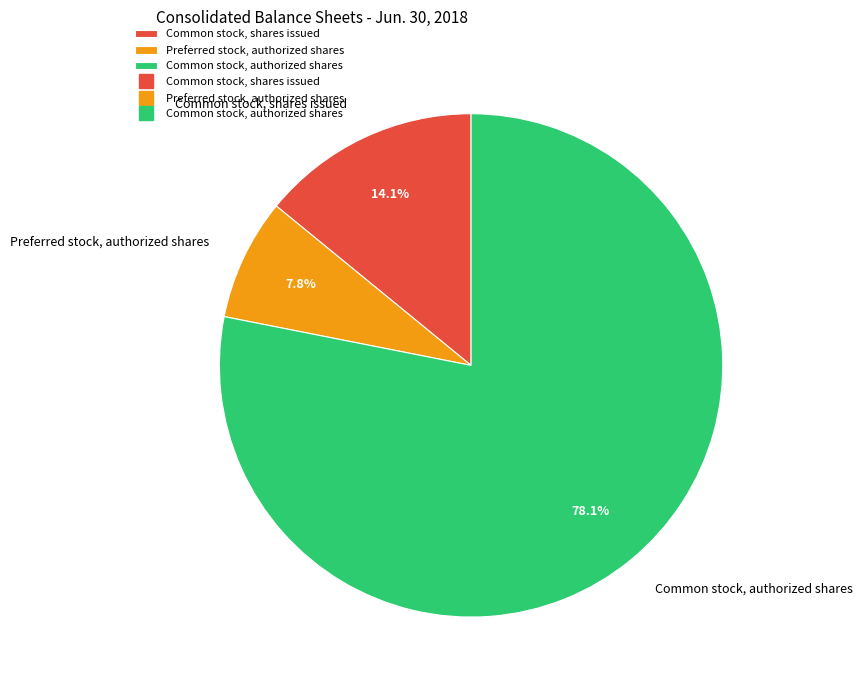

To the nearest percent, what is the difference between the largest and smallest slice percentages?

70%